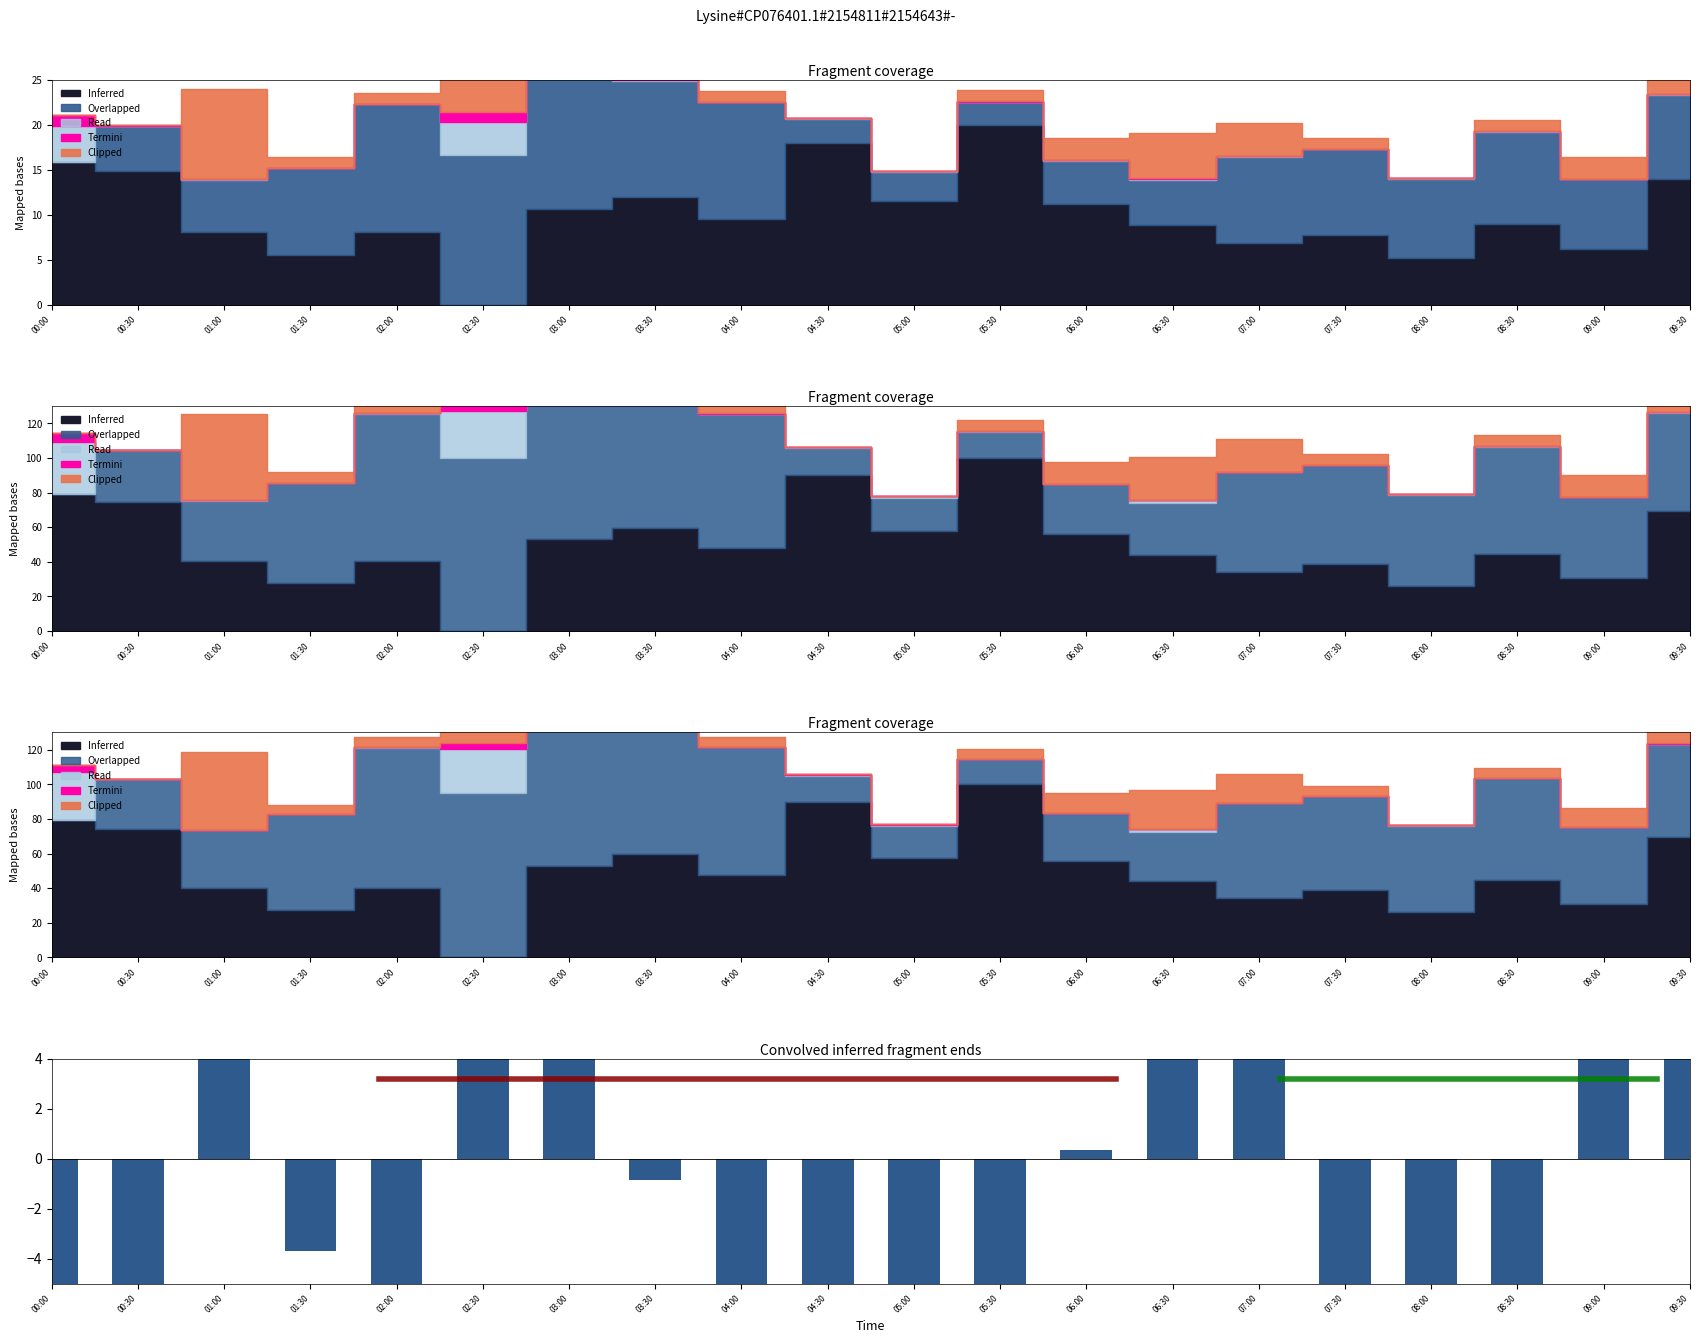

The chart shows a value of -7.6 at 08:00. True or false?

False